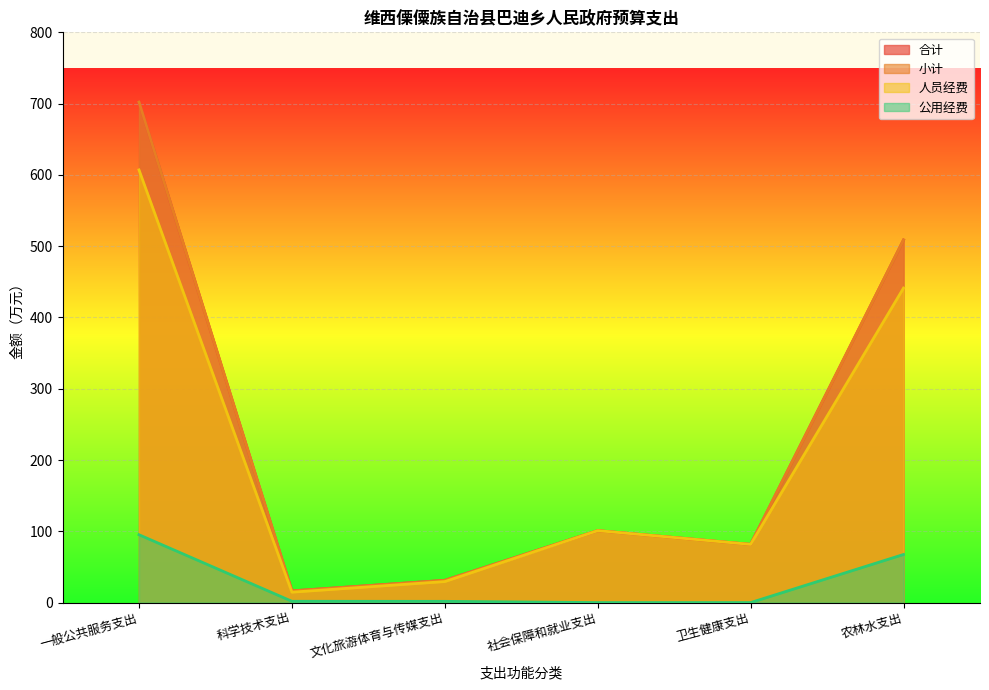

Where is the first local minimum for 合计?

科学技术支出